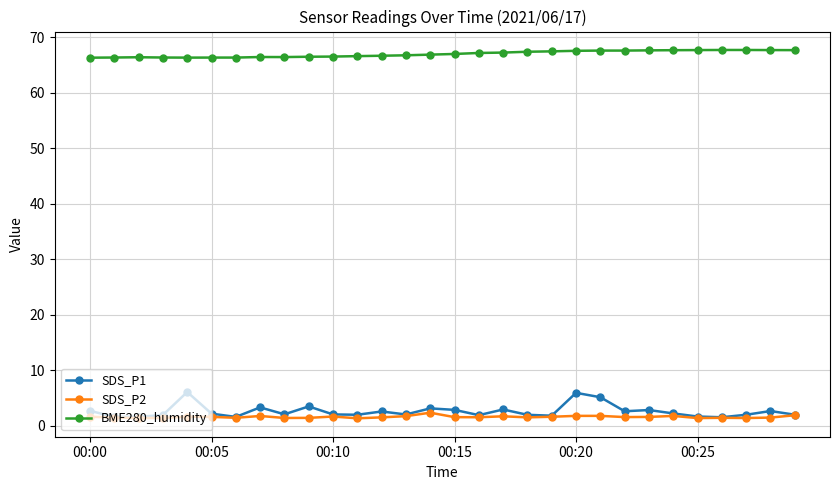

Which series has the widest spread of values?

SDS_P1